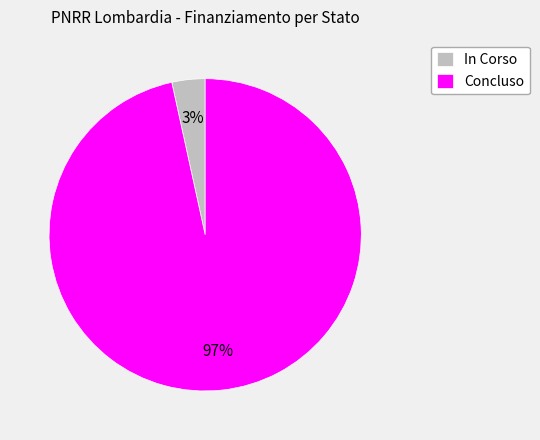

How many slices are in this pie chart?

2